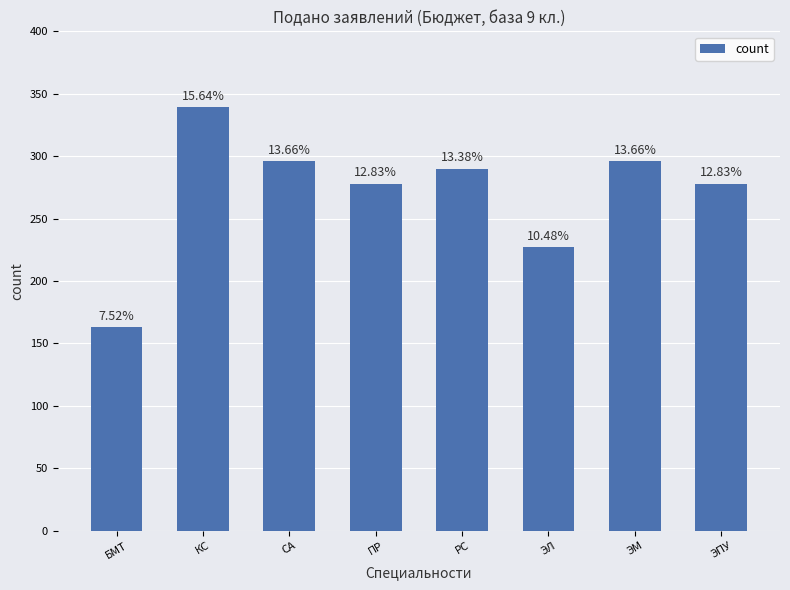

Are the bars horizontal?

No